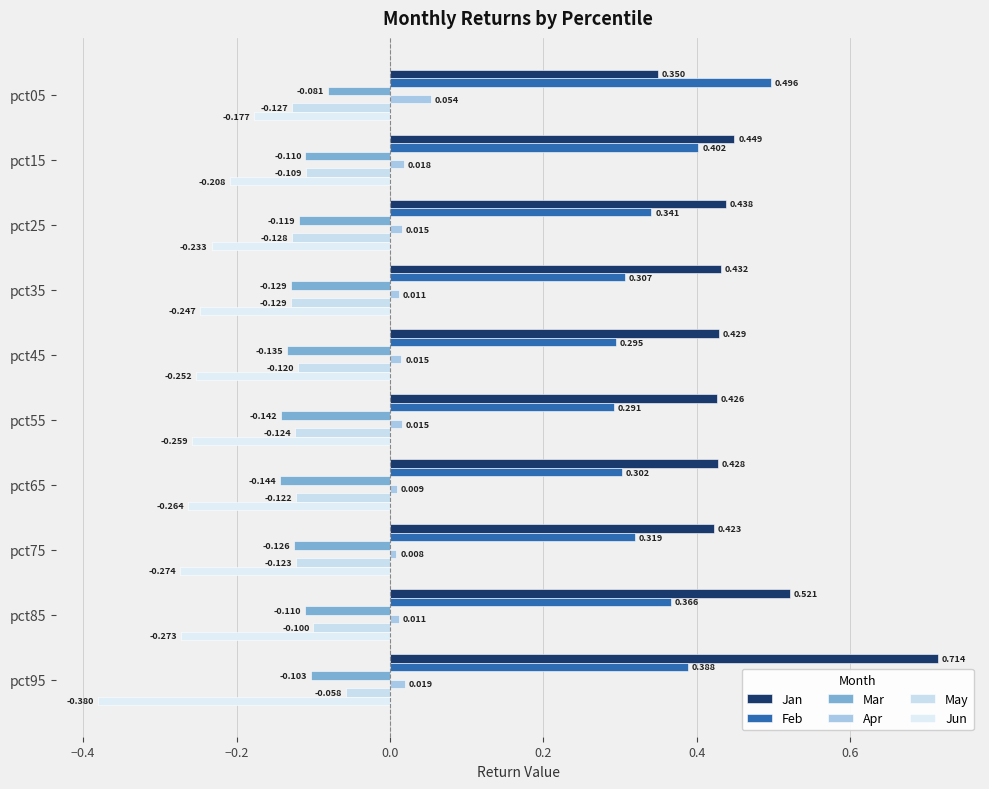

Which series has the largest range (max minus min)?

Jan